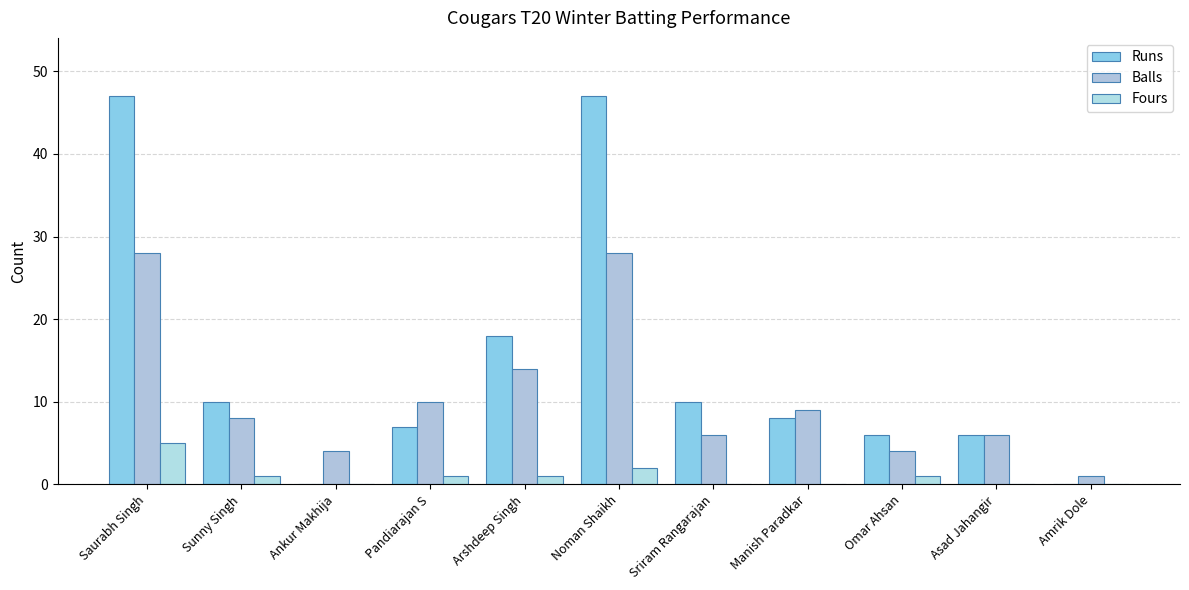

What is the maximum value shown in the chart?

47